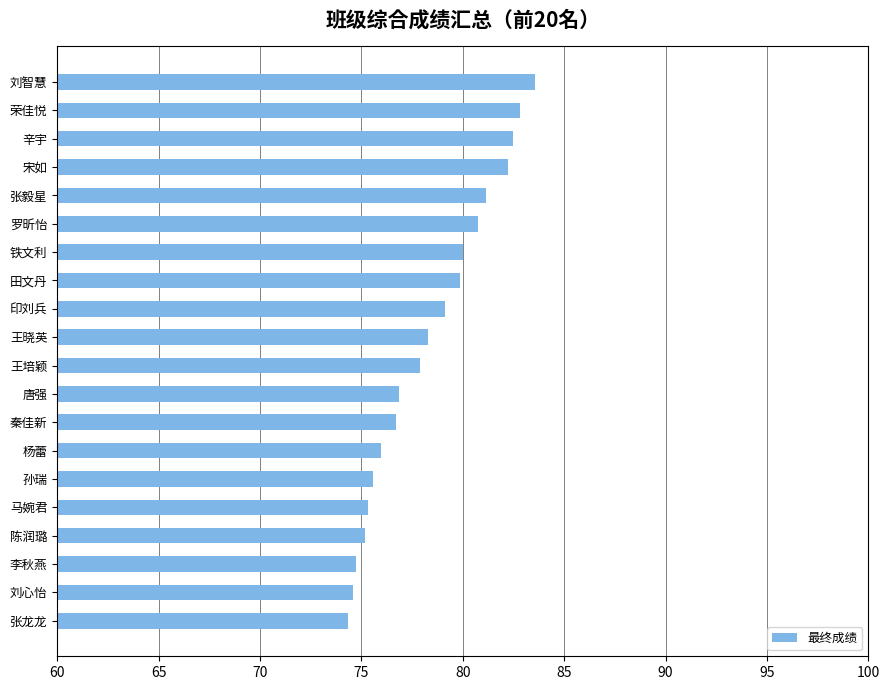

The value at 刘智慧 is 83.6. True or false?

True